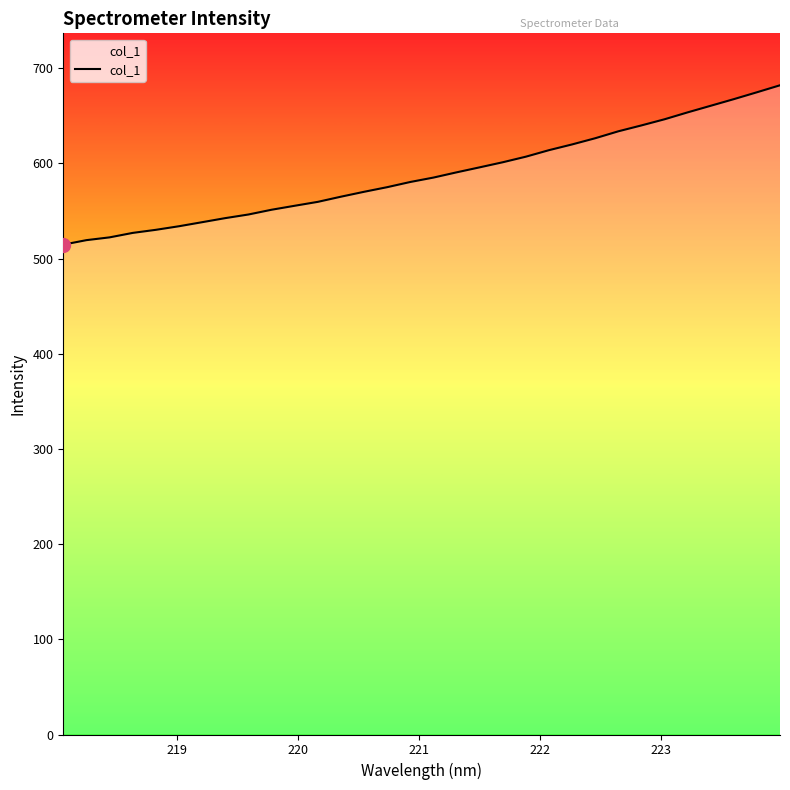

What is the difference between the maximum and minimum values?

167.4